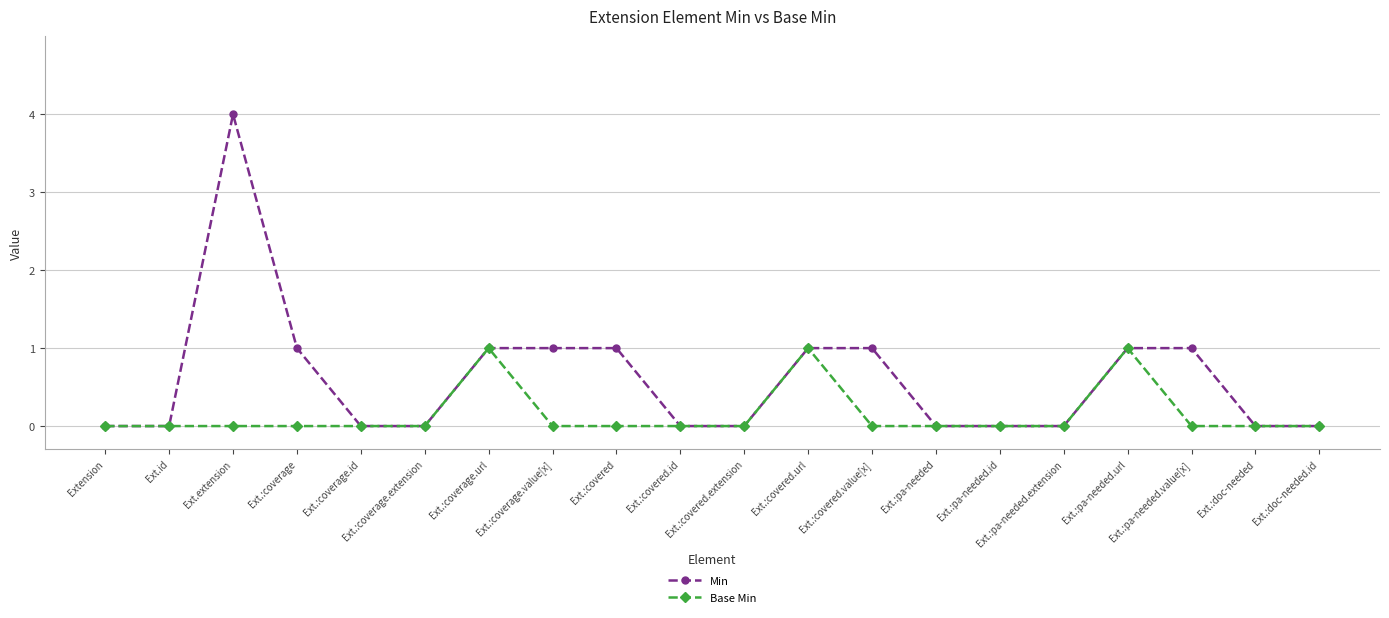

What is the highest value of the Min series?

4